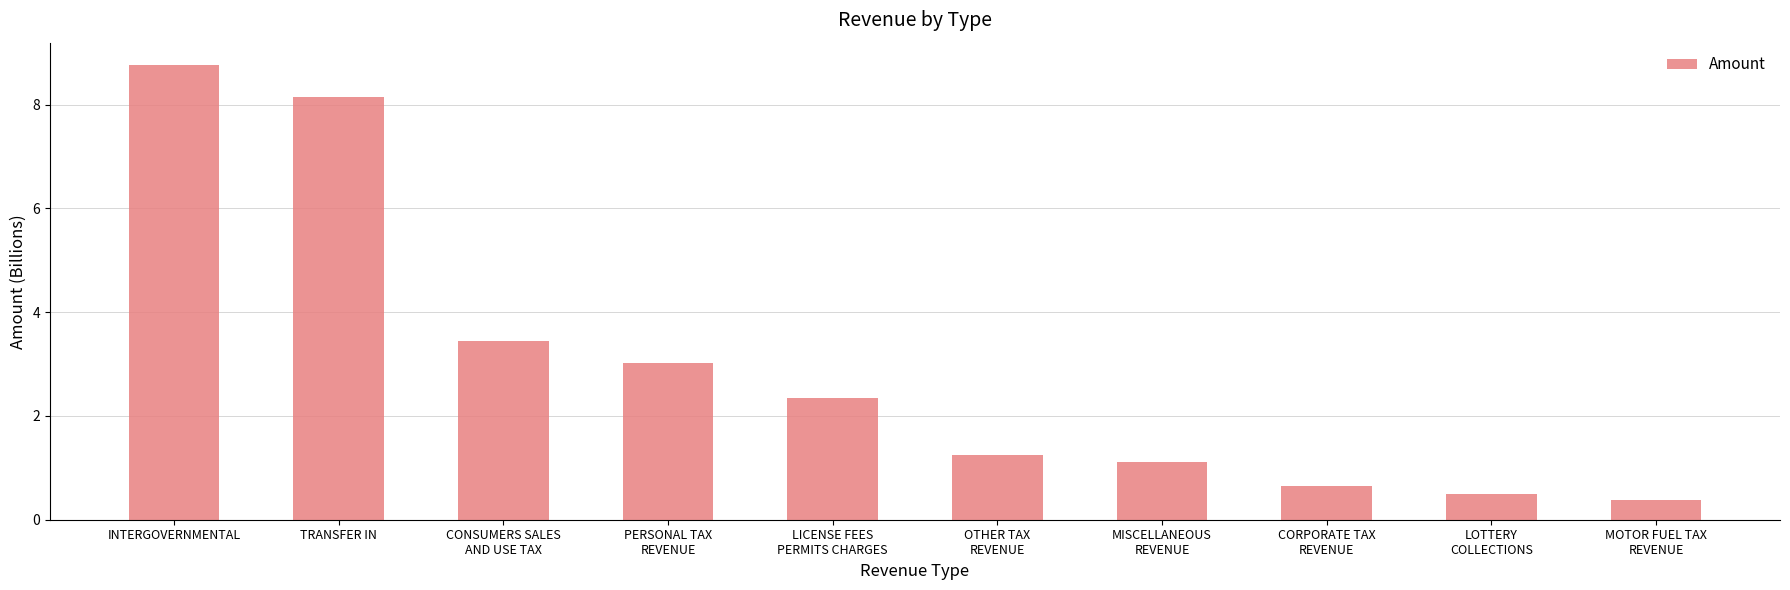

What is the change in value from OTHER TAX
REVENUE to MISCELLANEOUS
REVENUE?

-0.1